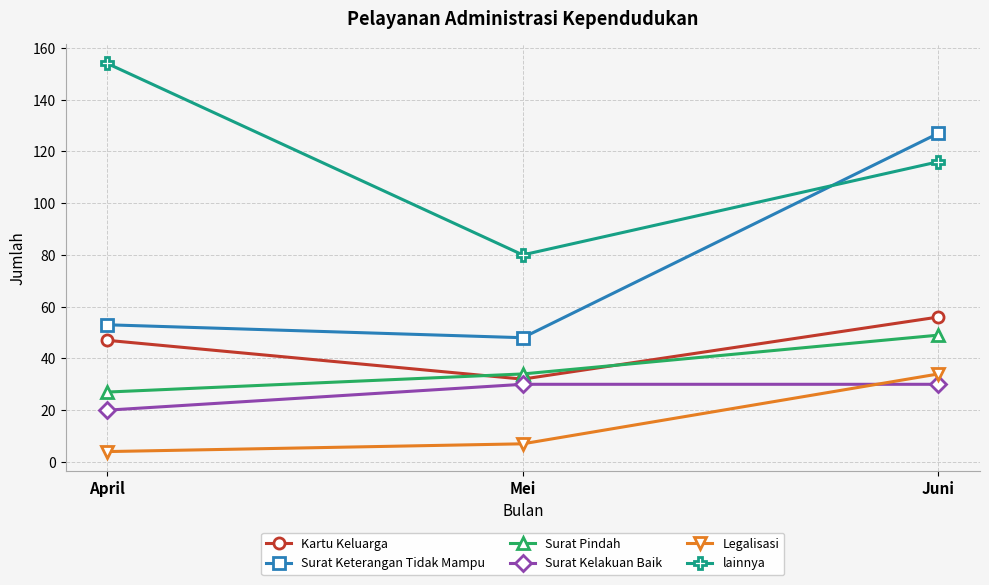

What is the label of the 1st point from the left?

April